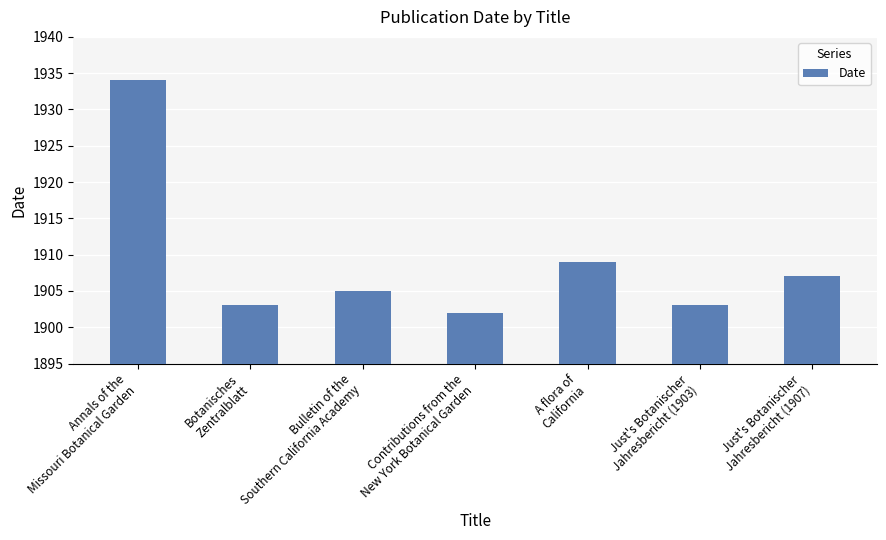

What is the label of the 5th bar from the left?

A flora of
California